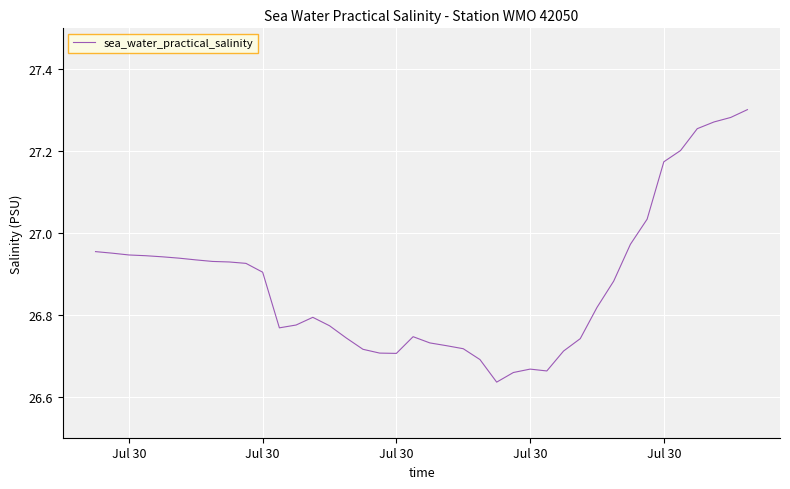

What is the difference between the maximum and minimum values?

0.7